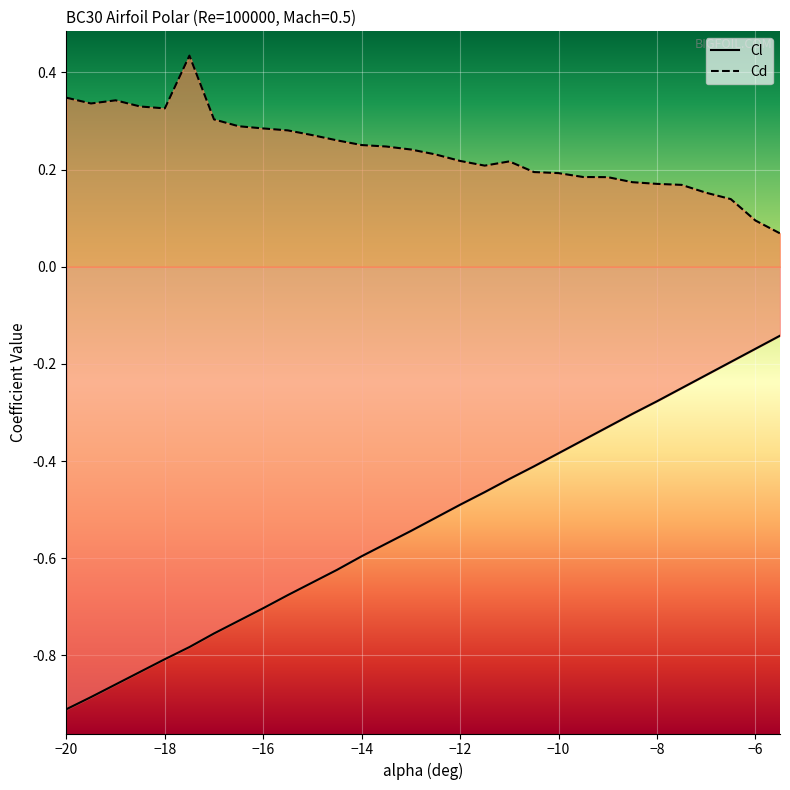

How many categories are shown in the chart?

30